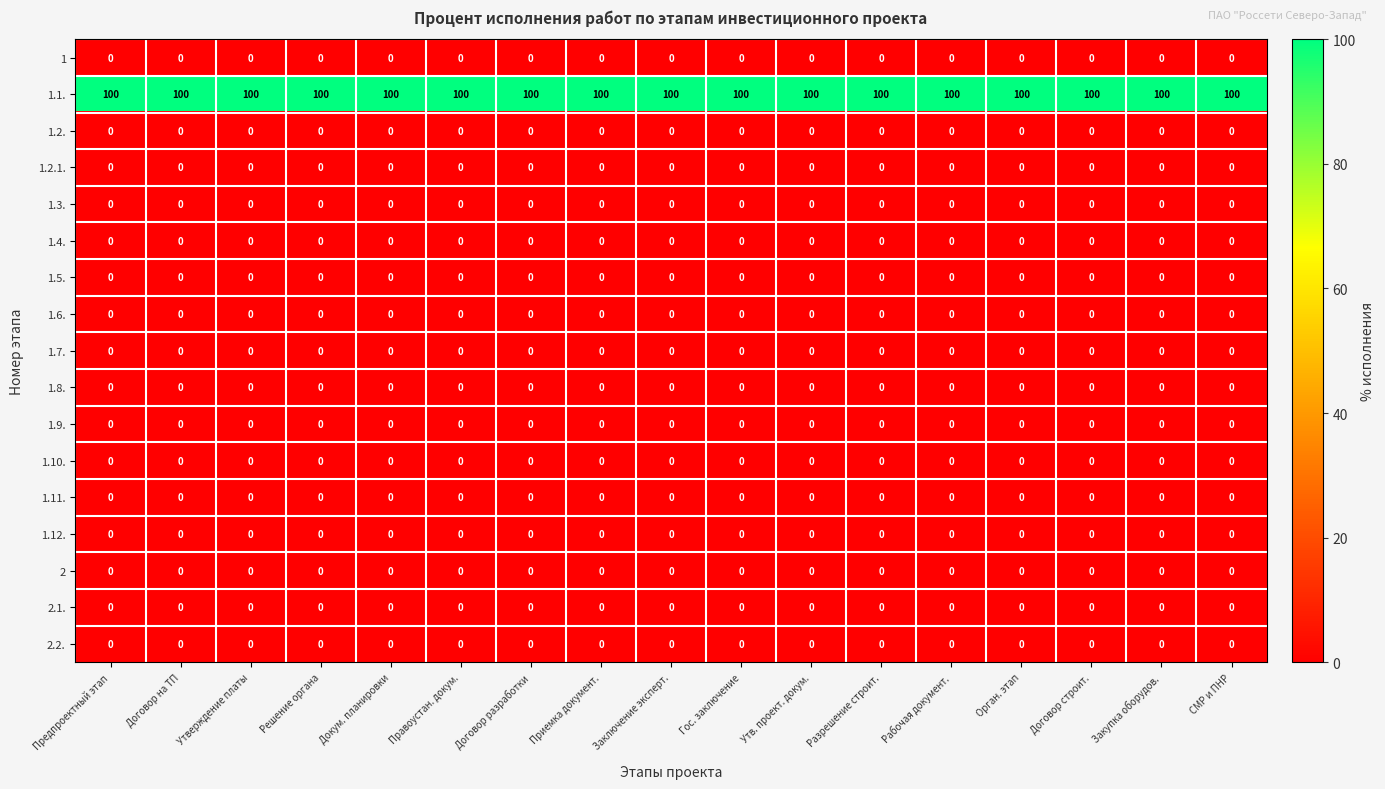

Is it true that 2.1. equals 0 at Гос. заключение?

True